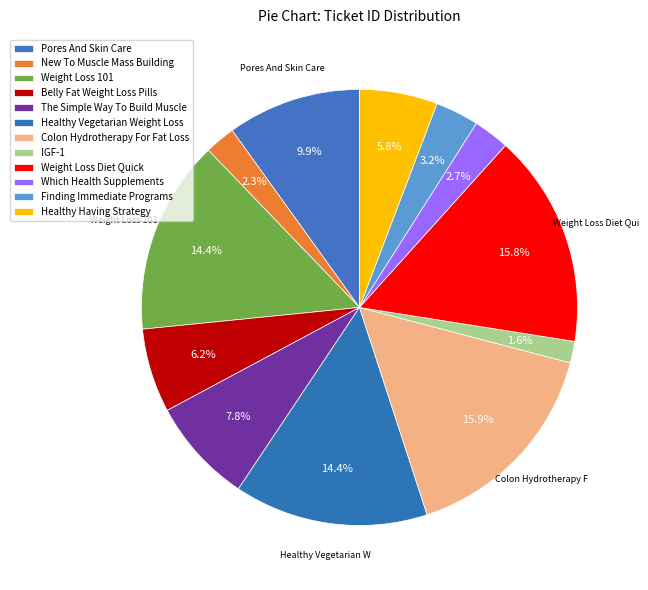

To the nearest percent, what is the difference between the largest and smallest slice percentages?

14%